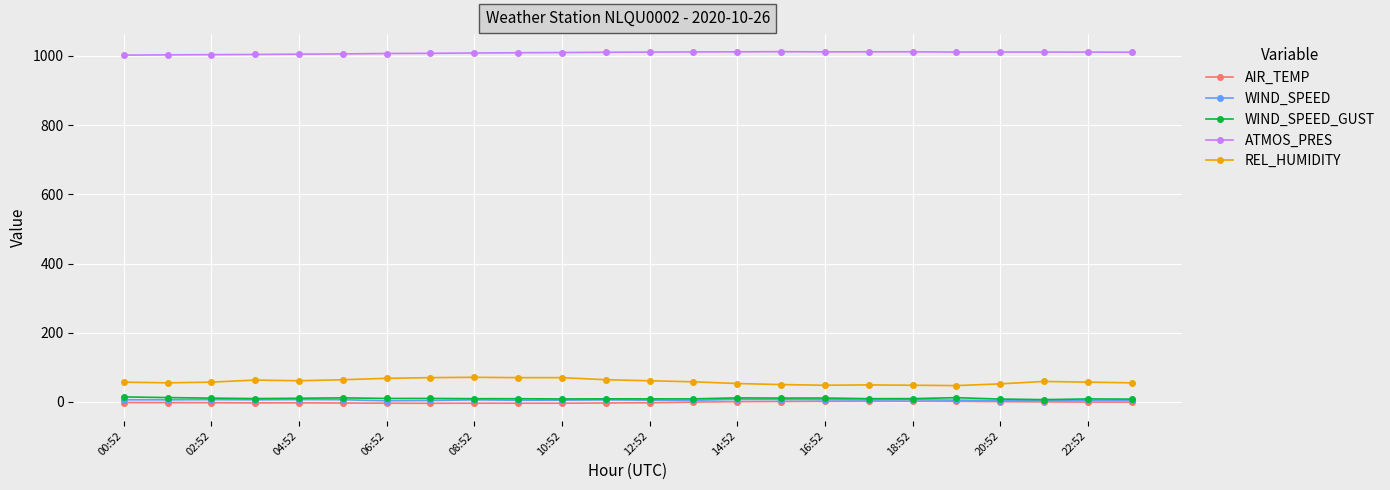

True or false: REL_HUMIDITY and WIND_SPEED_GUST cross at least once.

False